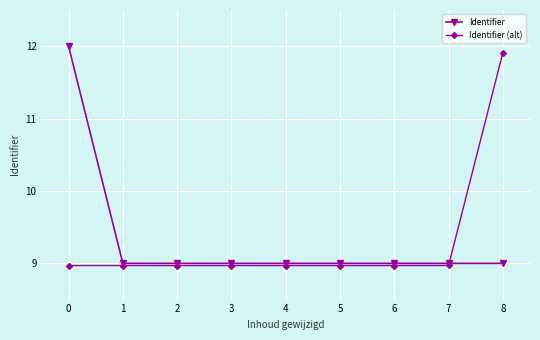

At how many categories does at least one series exceed 10?

2